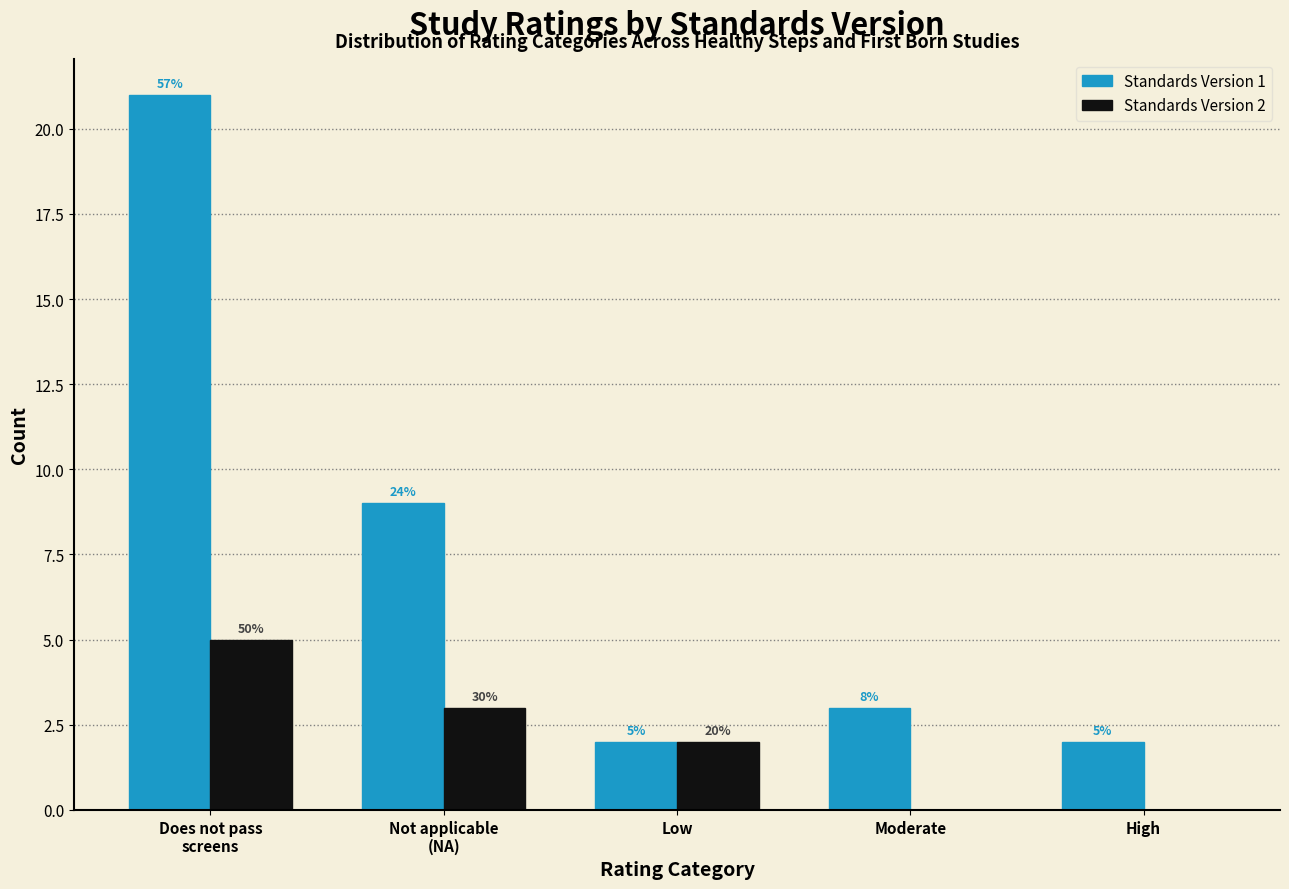

How many groups of bars are there?

5